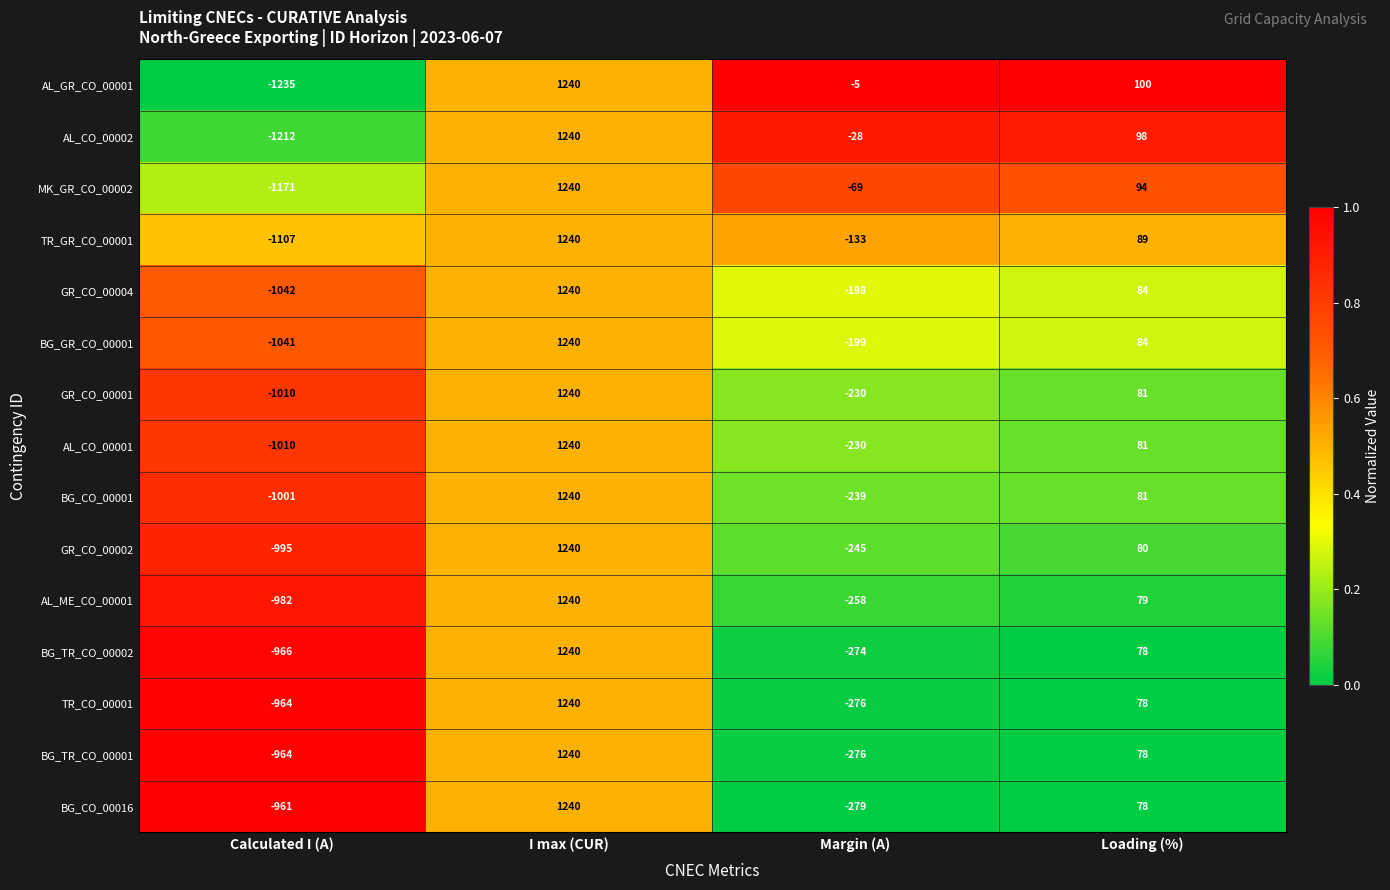

Count the number of data series in this chart.

15